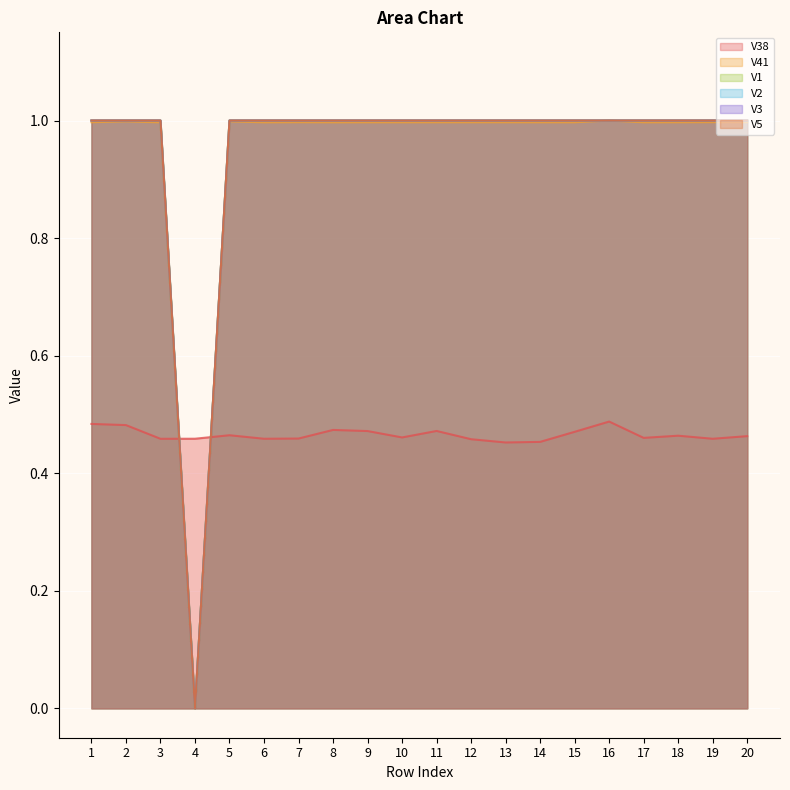

What is the approximate value of V38 at 1?

0.5